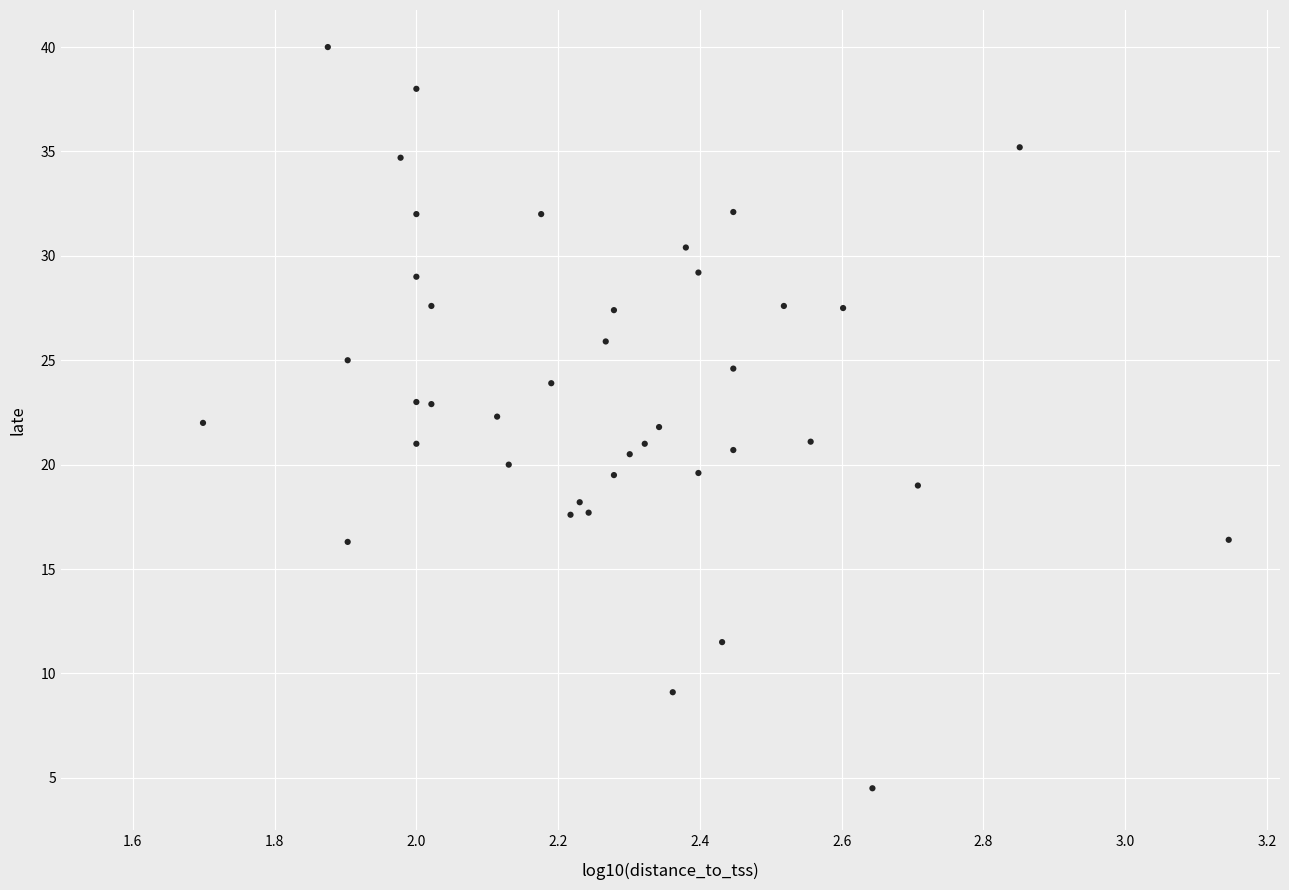

What is the range of Y values (max minus min)?

35.5